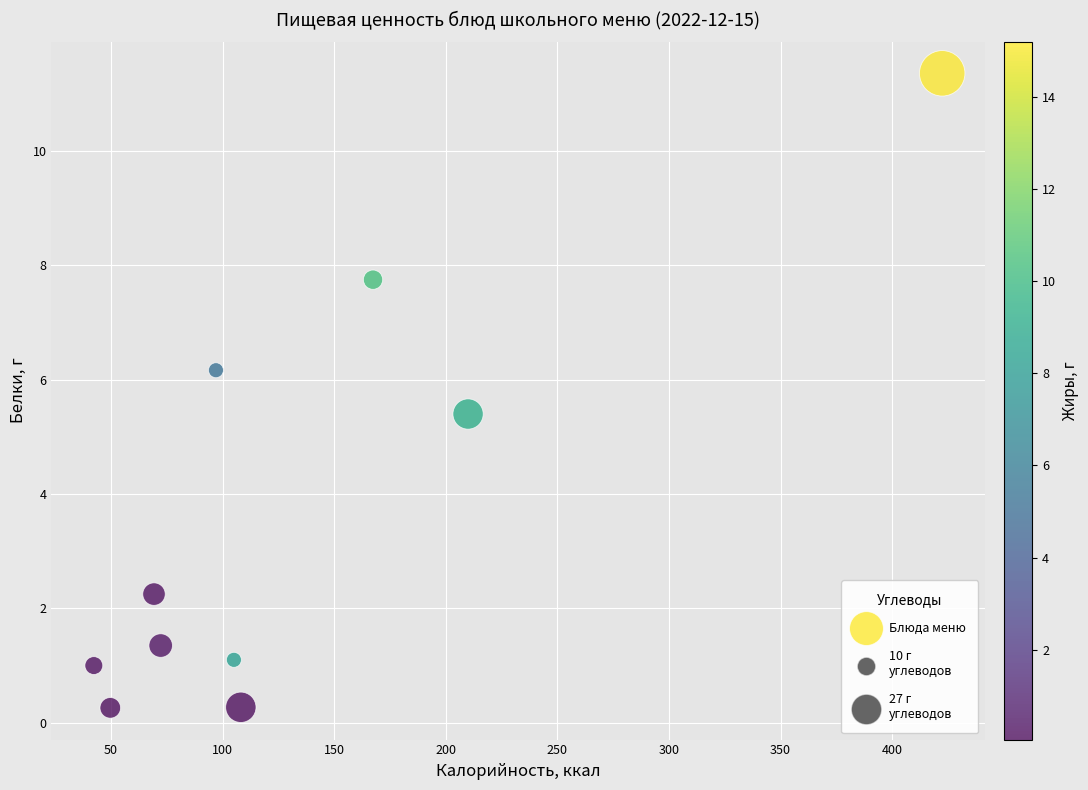

What Y value in the scatter plot is closest to 5?

5.4